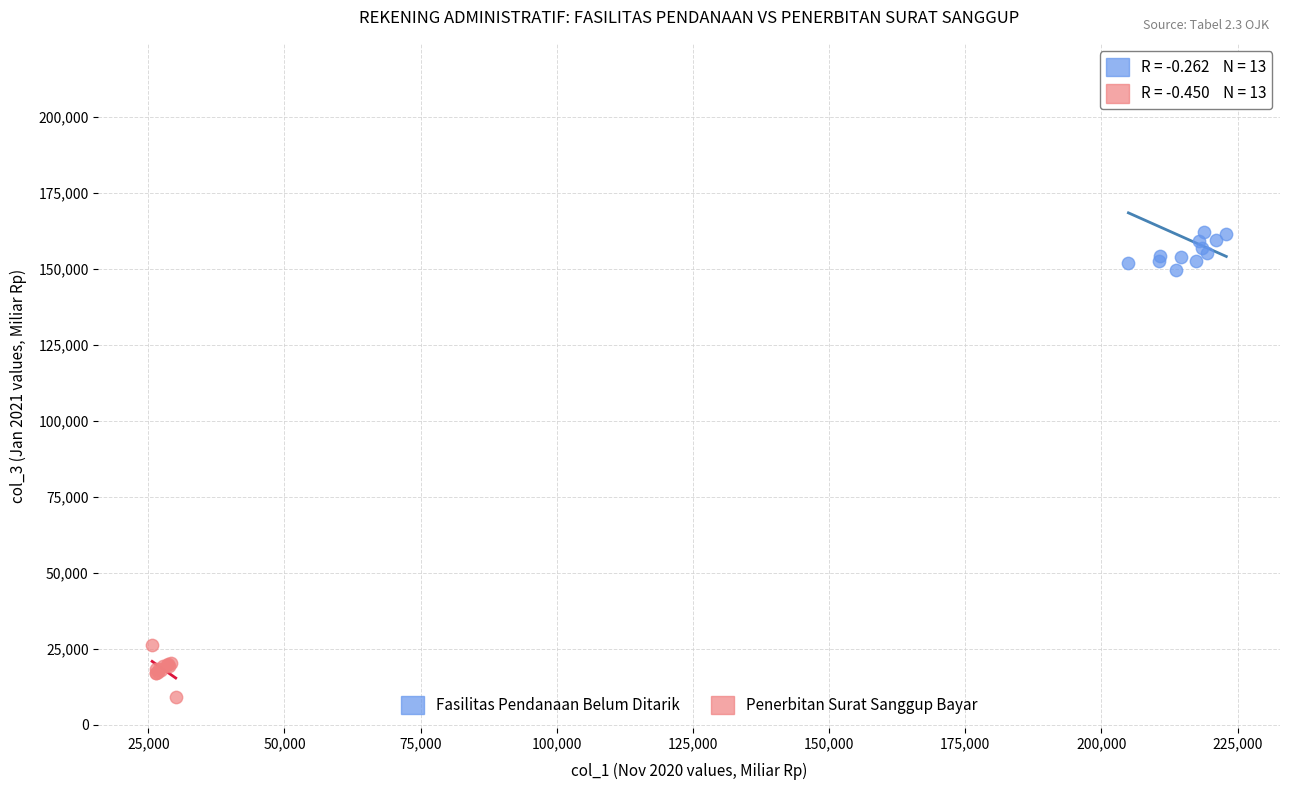

Which series has the largest Y range (max minus min)?

Fasilitas Pendanaan Belum Ditarik